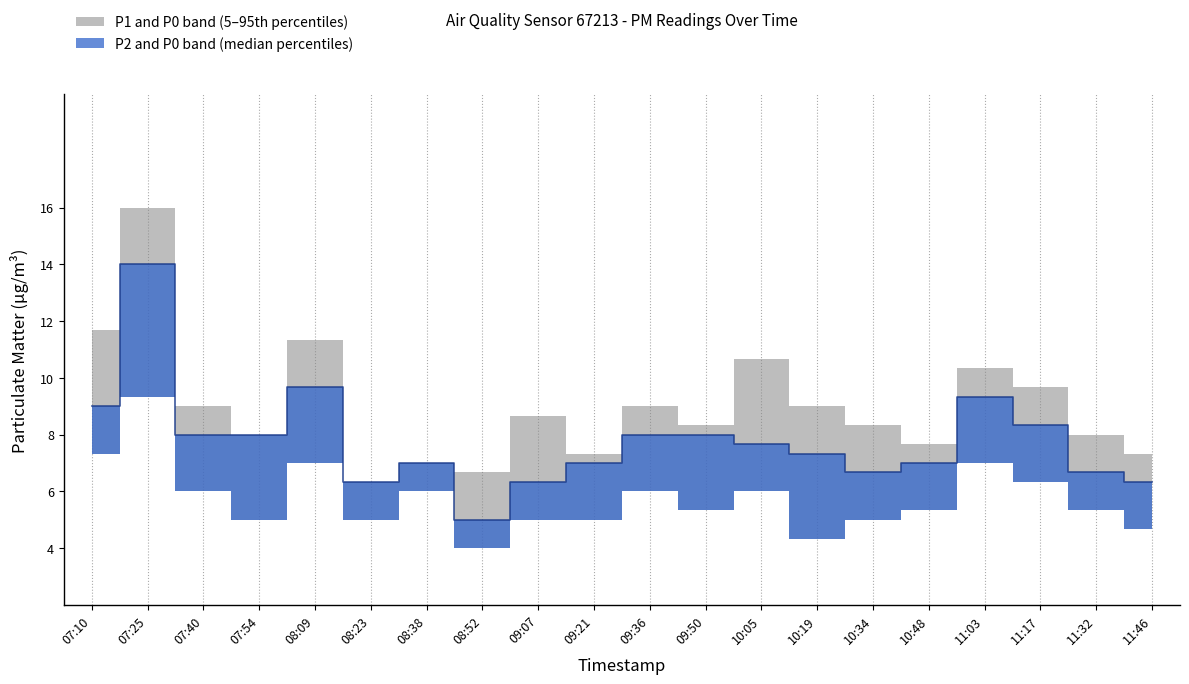

Which series has the largest total across all categories?

P1